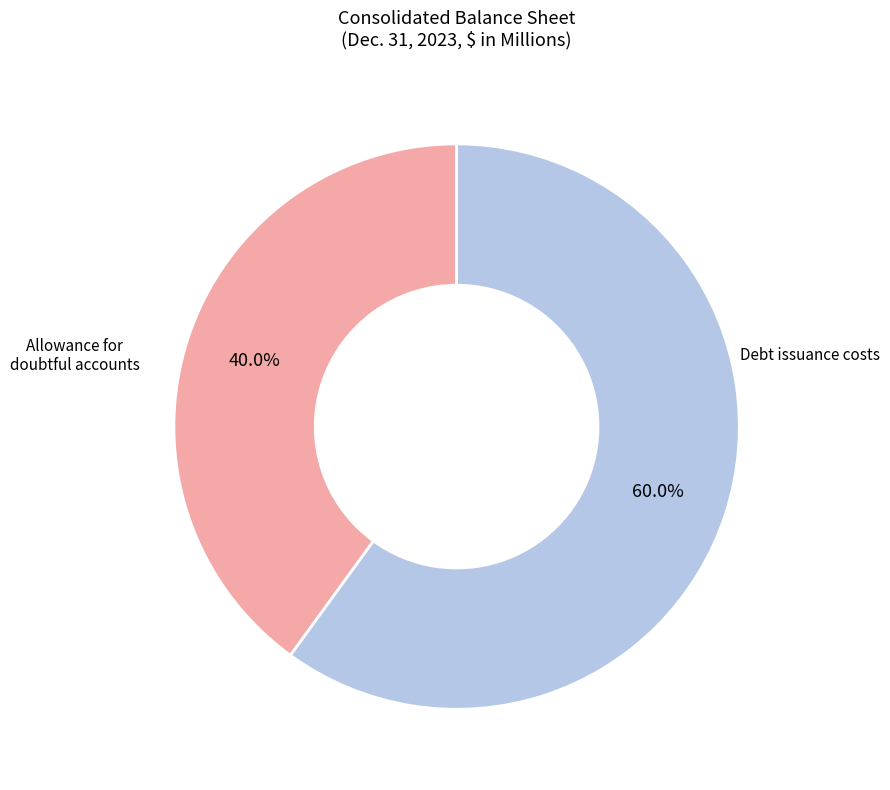

Which category has the smallest portion of the pie?

Allowance for doubtful accounts